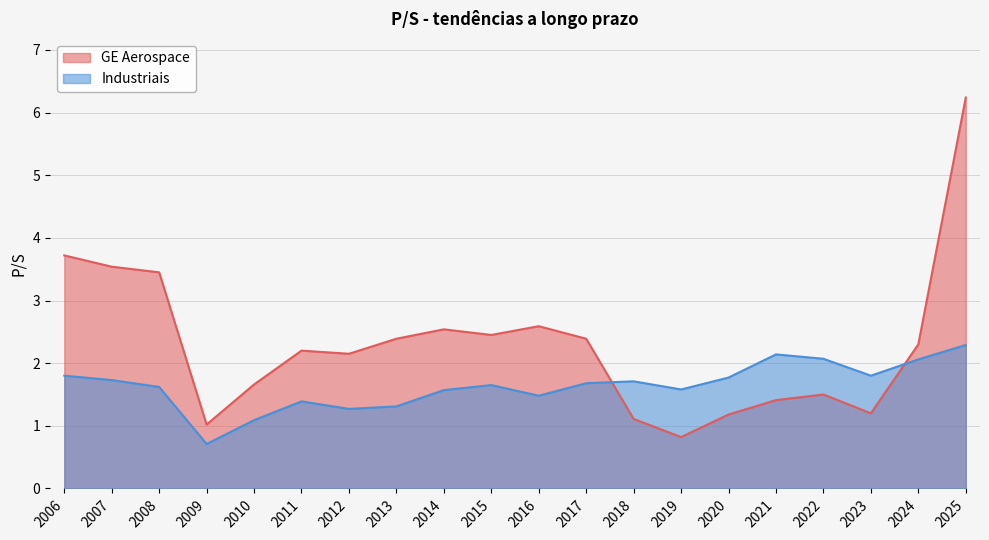

What is the maximum value shown in the chart?

6.2